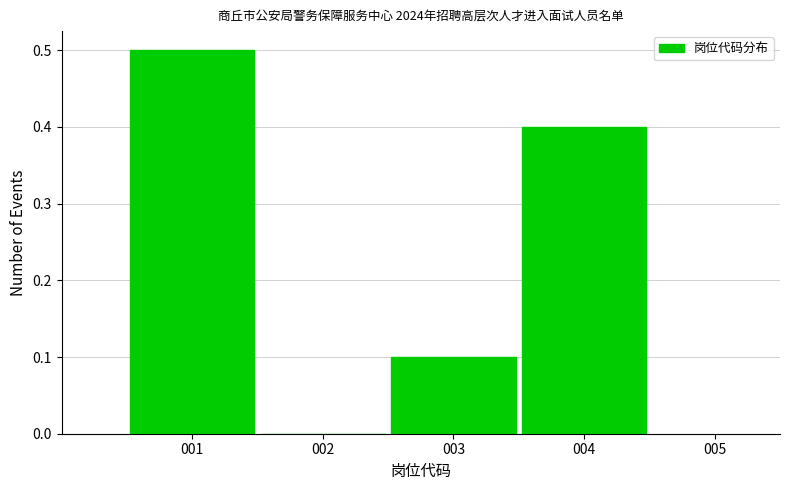

Over which range of the x-axis is the bar tallest?

0.5 to 1.5